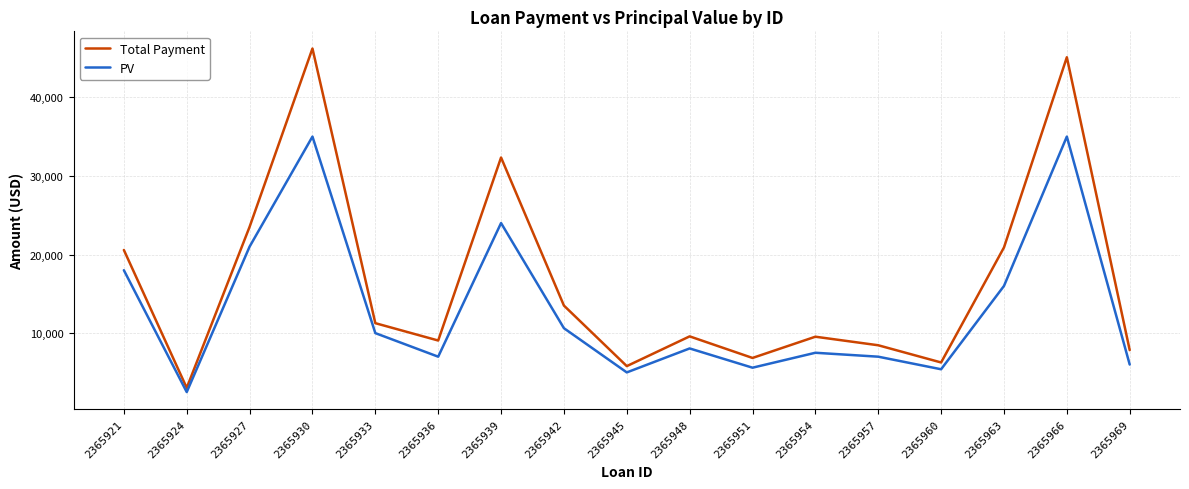

True or false: PV has a value of 7000.0 at 2365957.

True